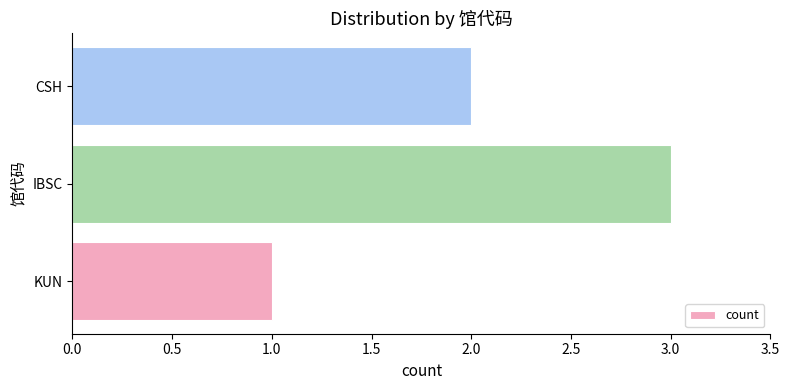

Reading top to bottom, extract all data points from this chart.

CSH=2	IBSC=3	KUN=1